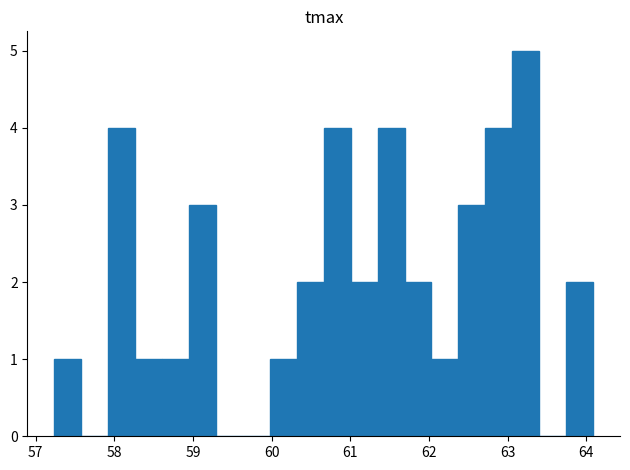

Read against the x-axis, roughly where is the centre of the tallest bar?

63.2